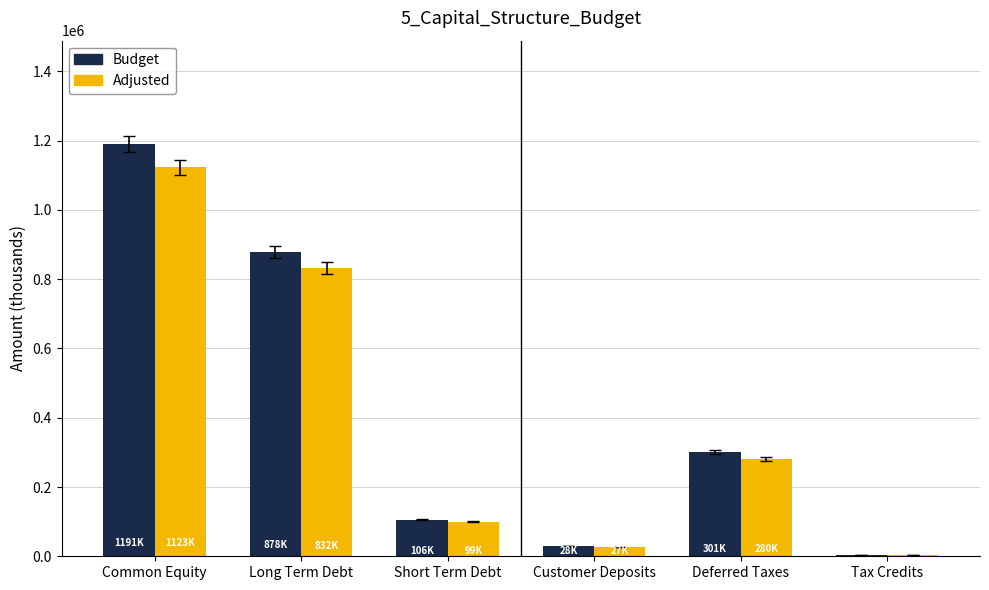

Between Short Term Debt and Deferred Taxes, which series saw the biggest shift?

Budget